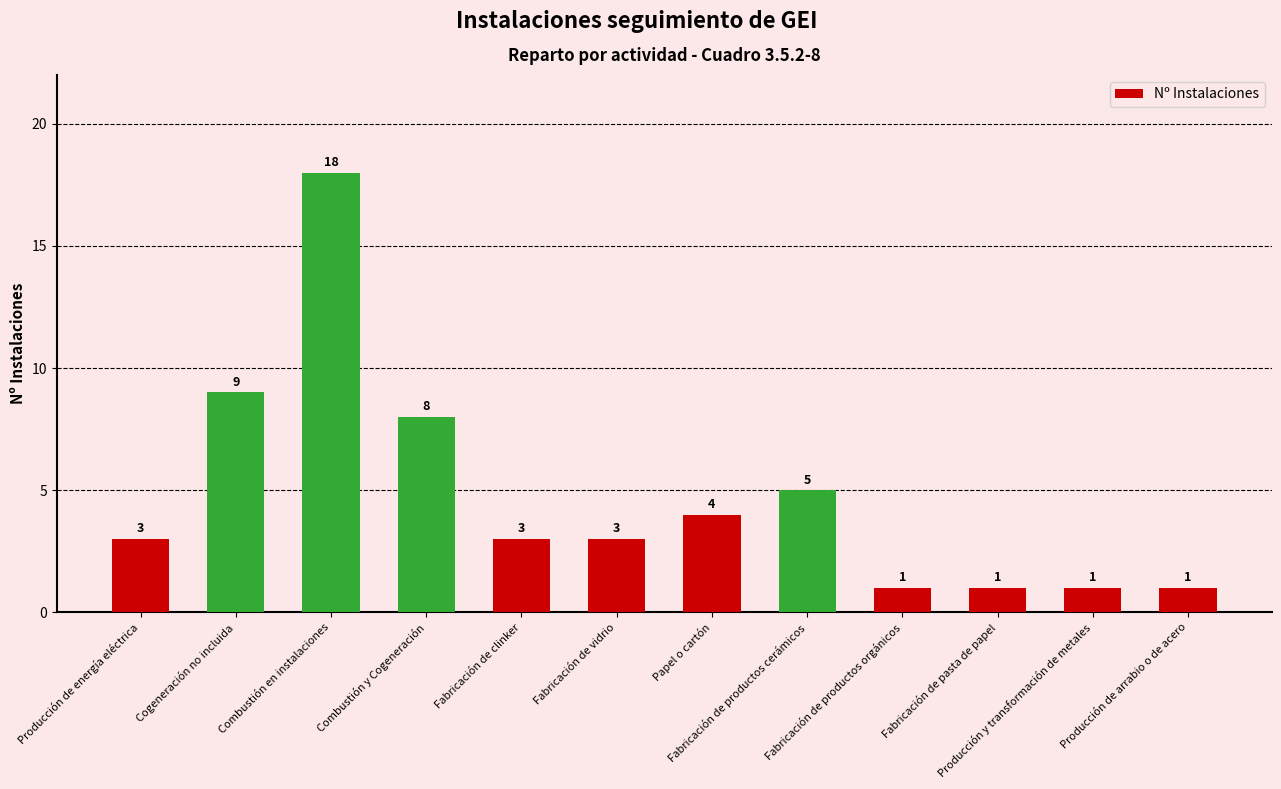

Reading left to right, what are all the values shown in this chart?

Producción de energía eléctrica=3	Cogeneración no incluida=9	Combustión en instalaciones=18	Combustión y Cogeneración=8	Fabricación de clinker=3	Fabricación de vidrio=3	Papel o cartón=4	Fabricación de productos cerámicos=5	Fabricación de productos orgánicos=1	Fabricación de pasta de papel=1	Producción y transformación de metales=1	Producción de arrabio o de acero=1